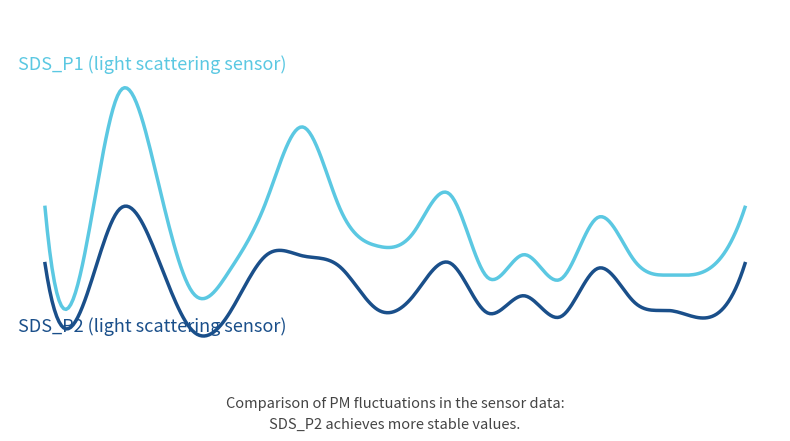

Is this an area chart (filled region under the line)?

No